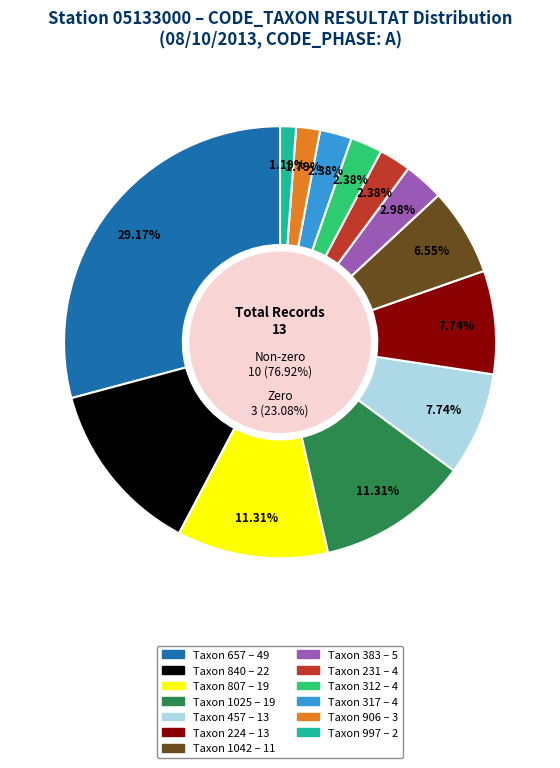

Is it true that 840 is 28% of the pie?

False